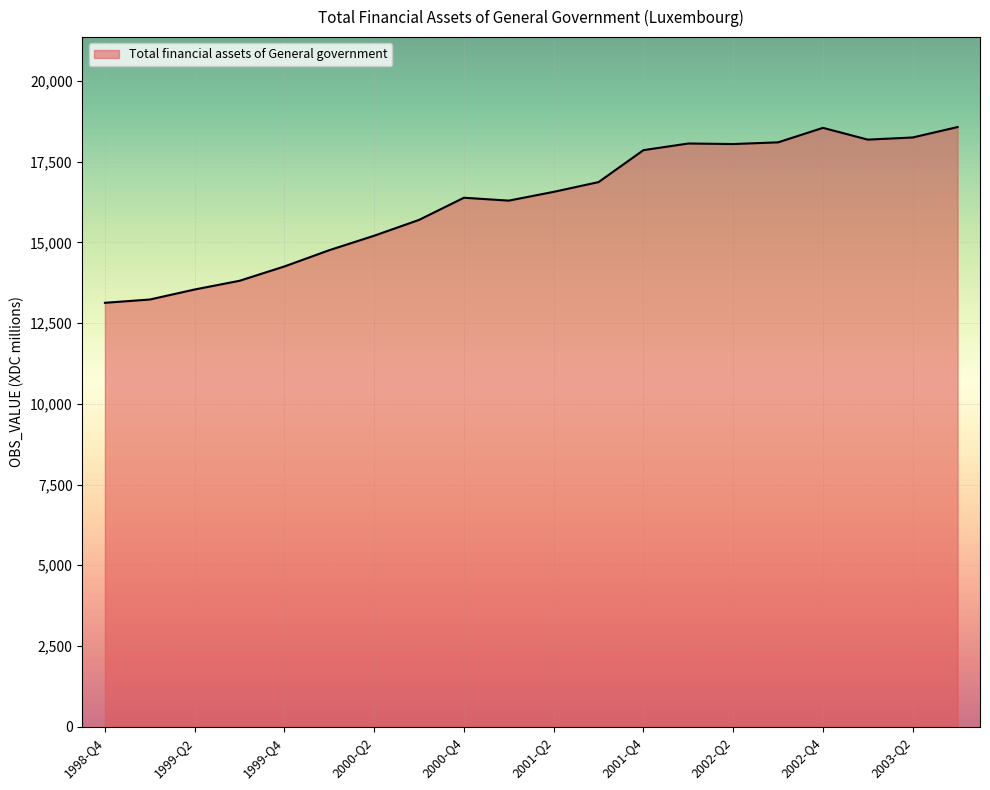

What is the maximum value shown in the chart?

18574.7